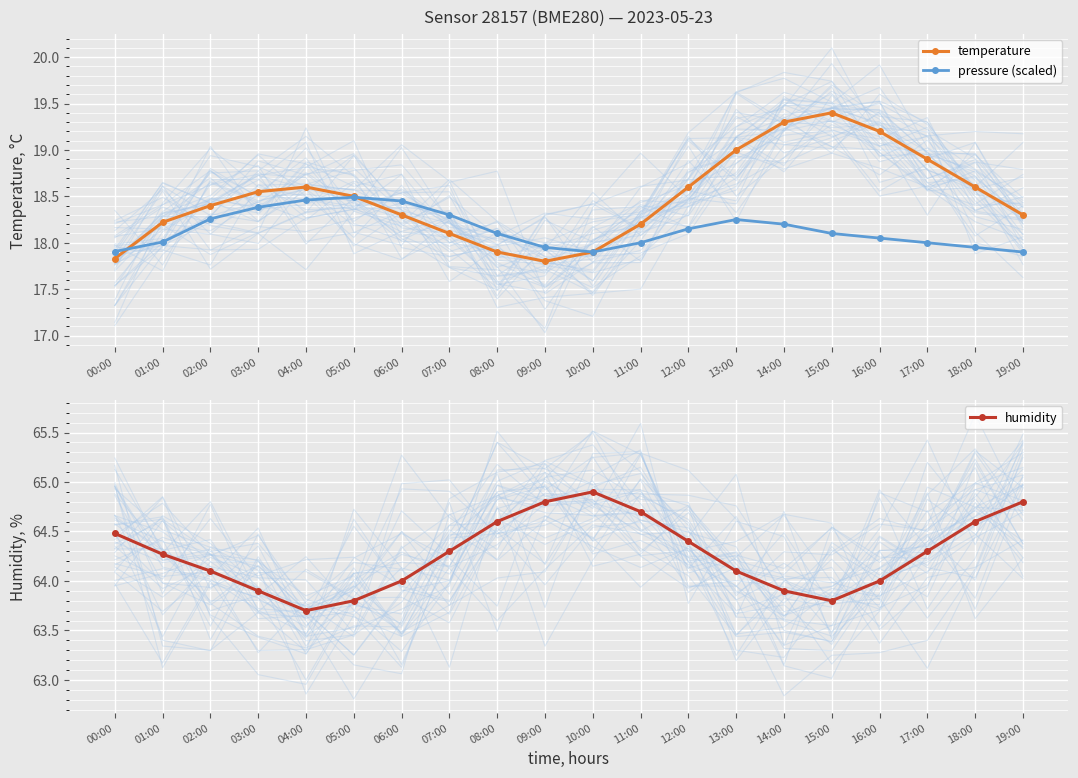

What is the average value of the temperature series?

18.5